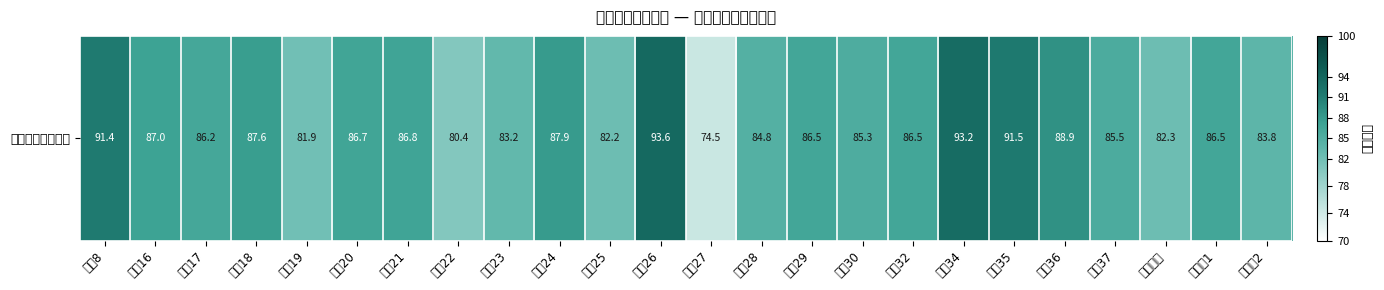

At which label is the value closest to 84?

辅导员2